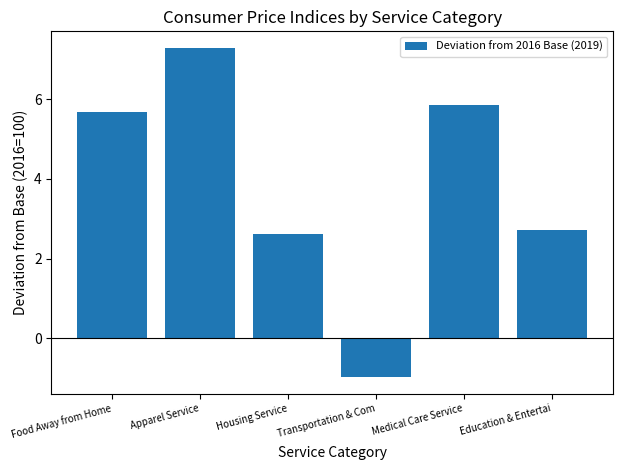

Does the chart contain stacked bars?

No